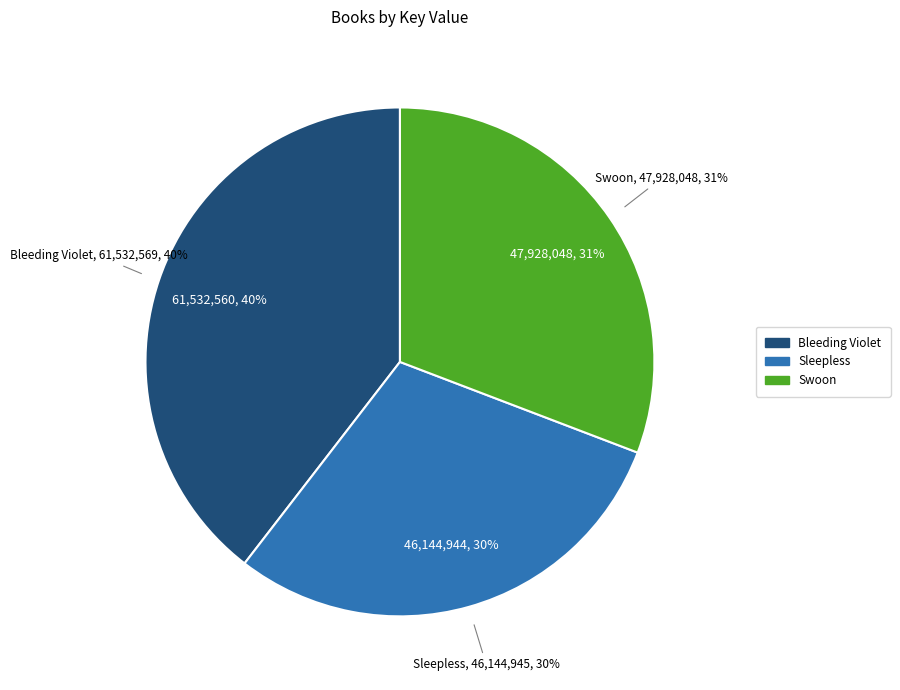

True or false: Bleeding Violet accounts for 40% of the total.

True